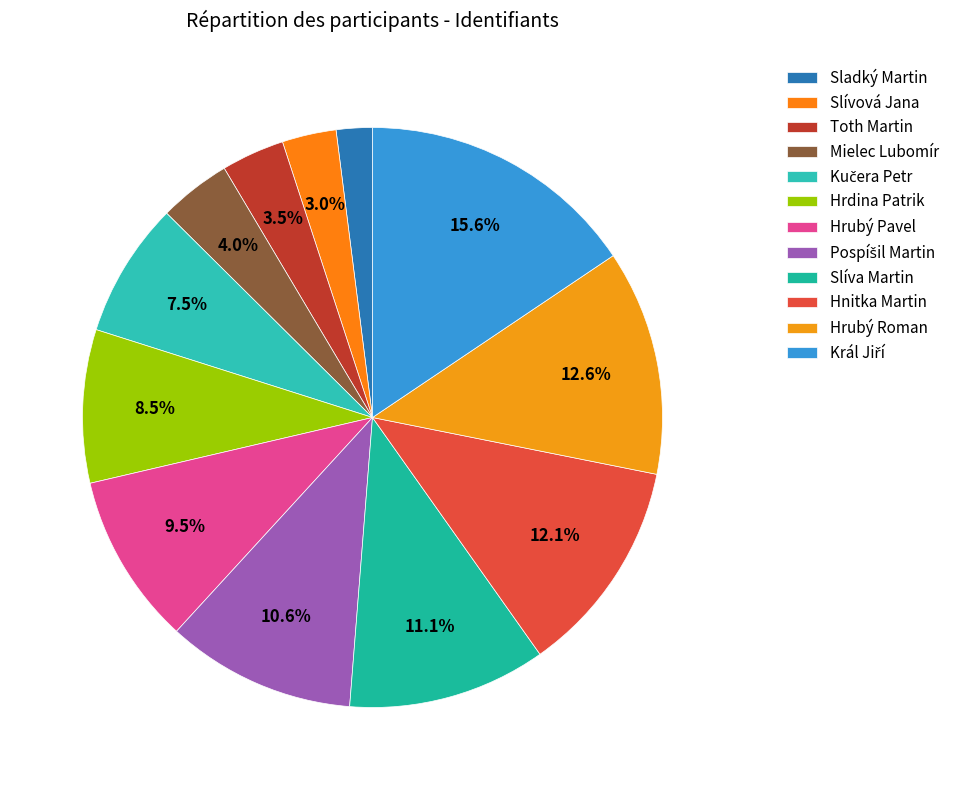

What portion of the pie excludes Slívová Jana?

97.0%